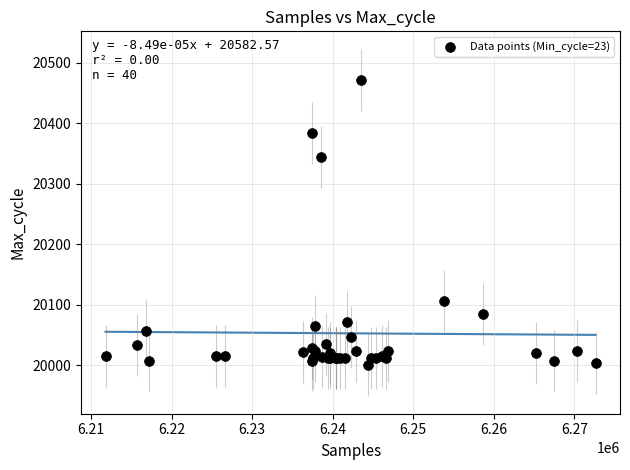

What Y value in the scatter plot is closest to 20236?

20345